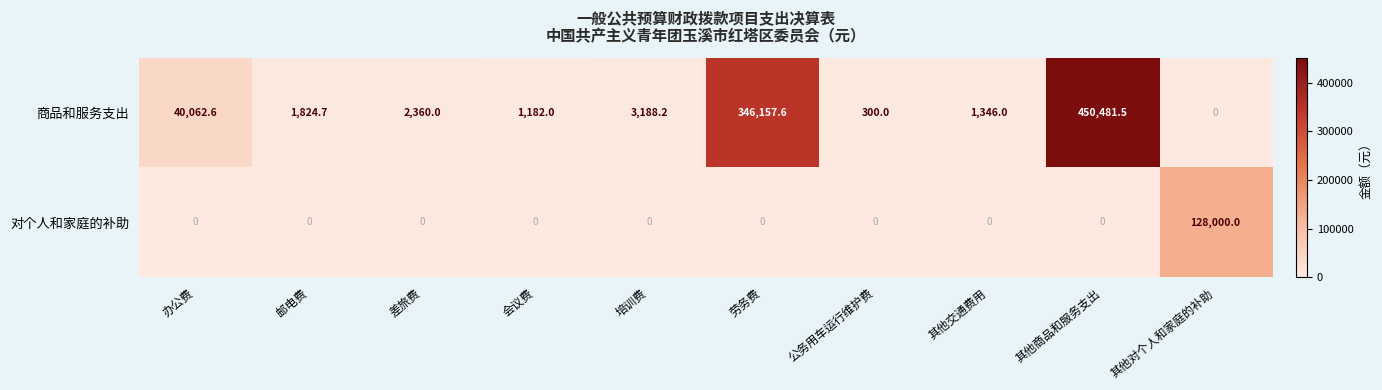

List the series in order of their overall mean, highest first.

商品和服务支出, 对个人和家庭的补助